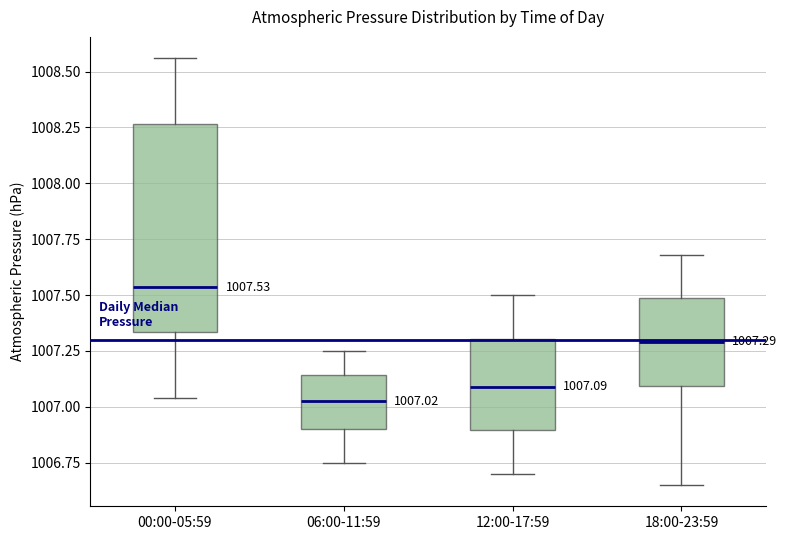

Which box's median line is the highest?

00:00-05:59